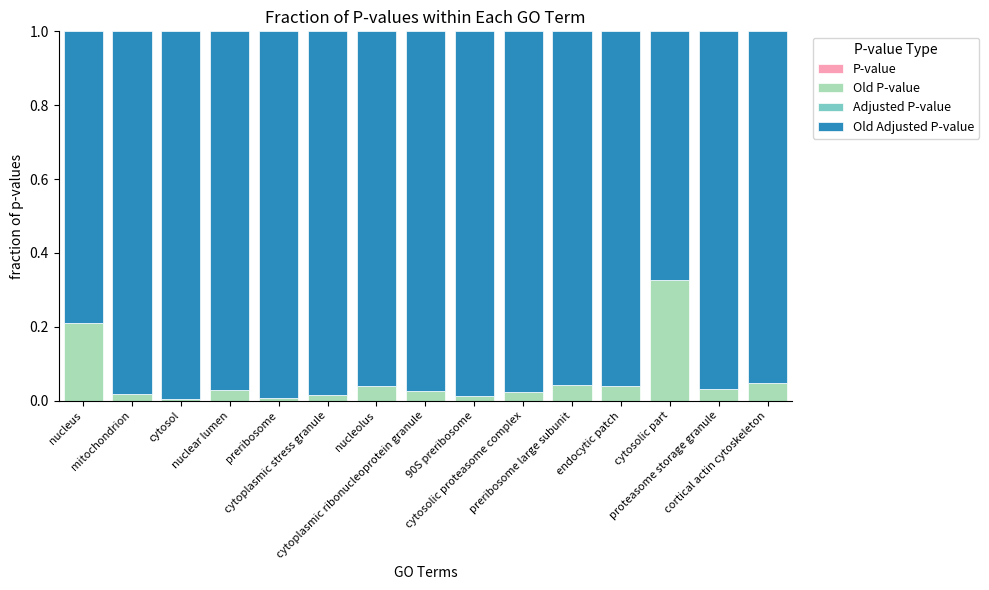

Count the number of categories in the chart.

15